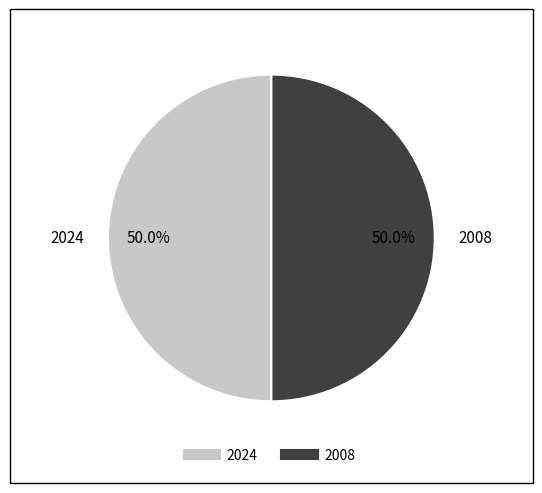

Count the number of slices in the pie.

2